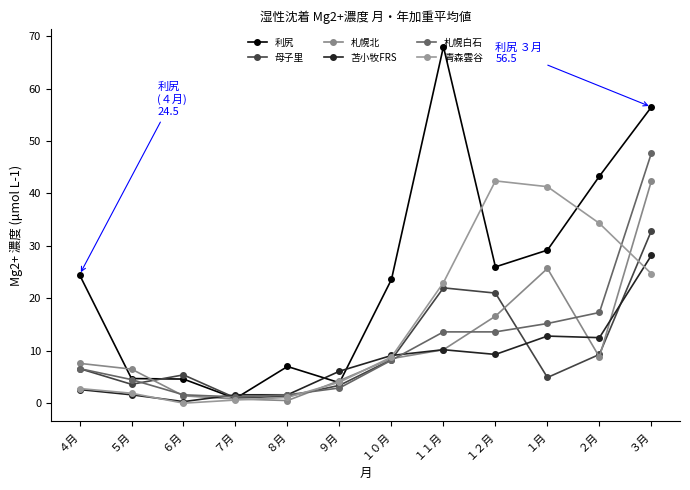

The value of 青森雲谷 at ３月 is 24.7. True or false?

True